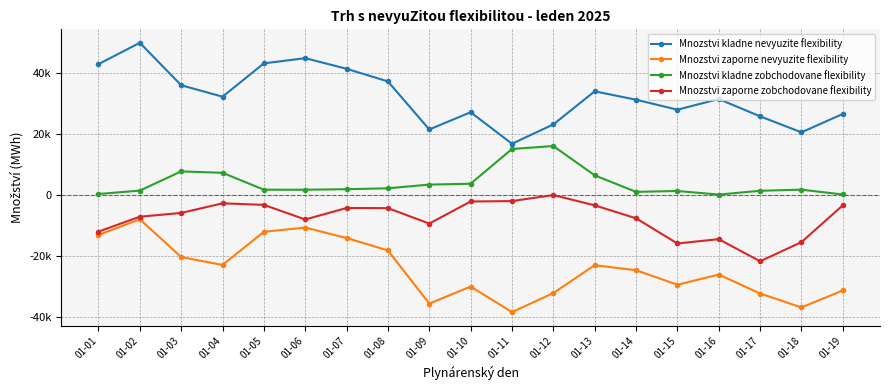

Which series has the widest spread of values?

Mnozstvi kladne nevyuzite flexibility